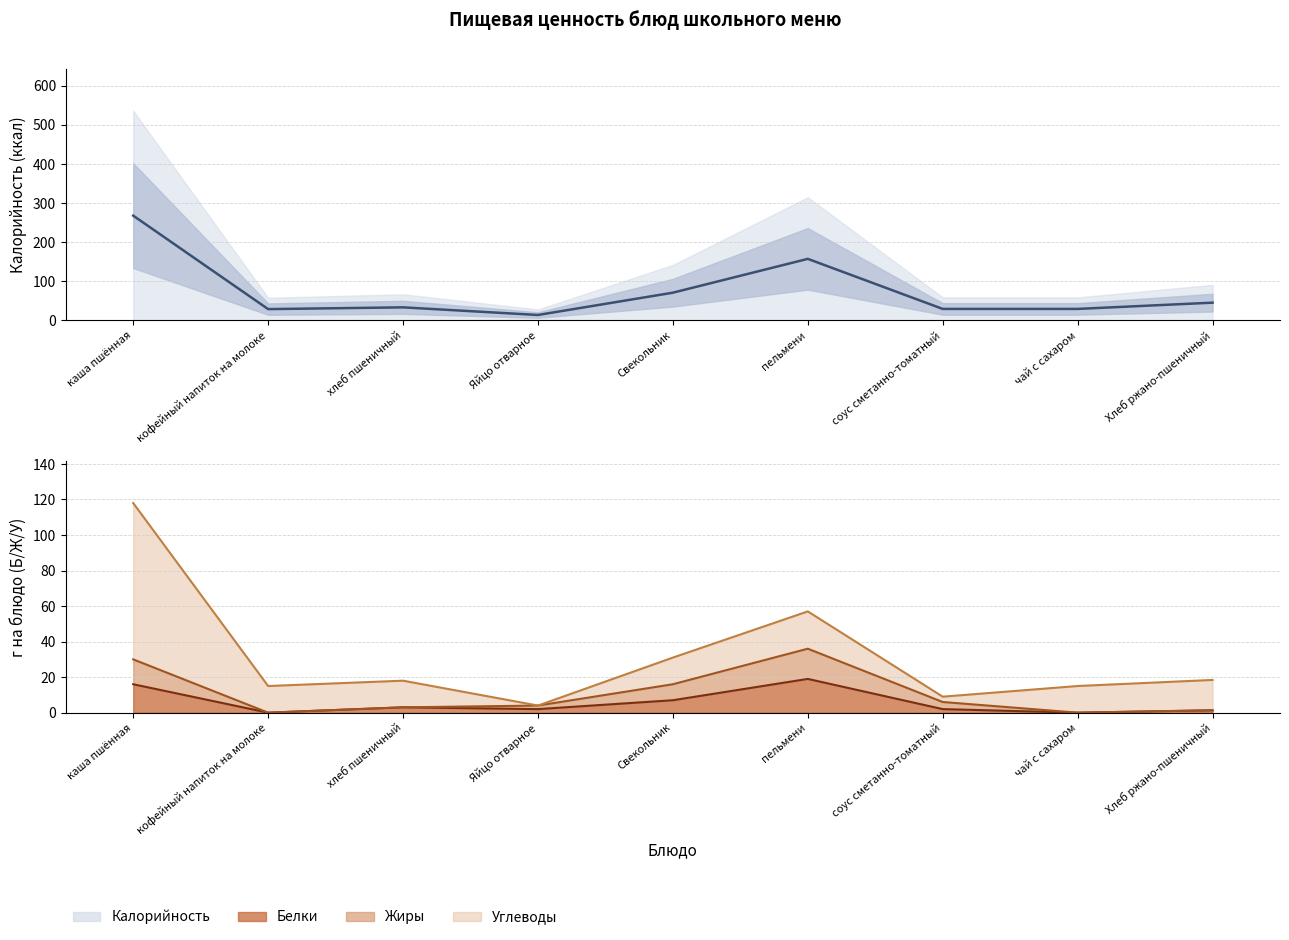

What is the difference between the second highest and minimum values in the Углеводы (line) series?

53.0